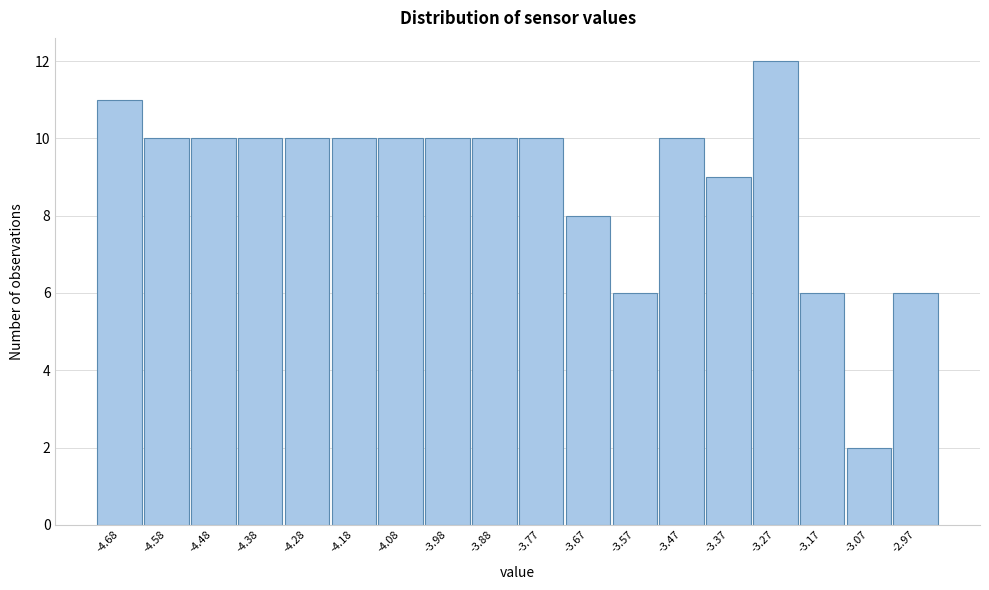

Reading right to left, extract all data points from this chart.

6	2	6	12	9	10	6	8	10	10	10	10	10	10	10	10	10	11